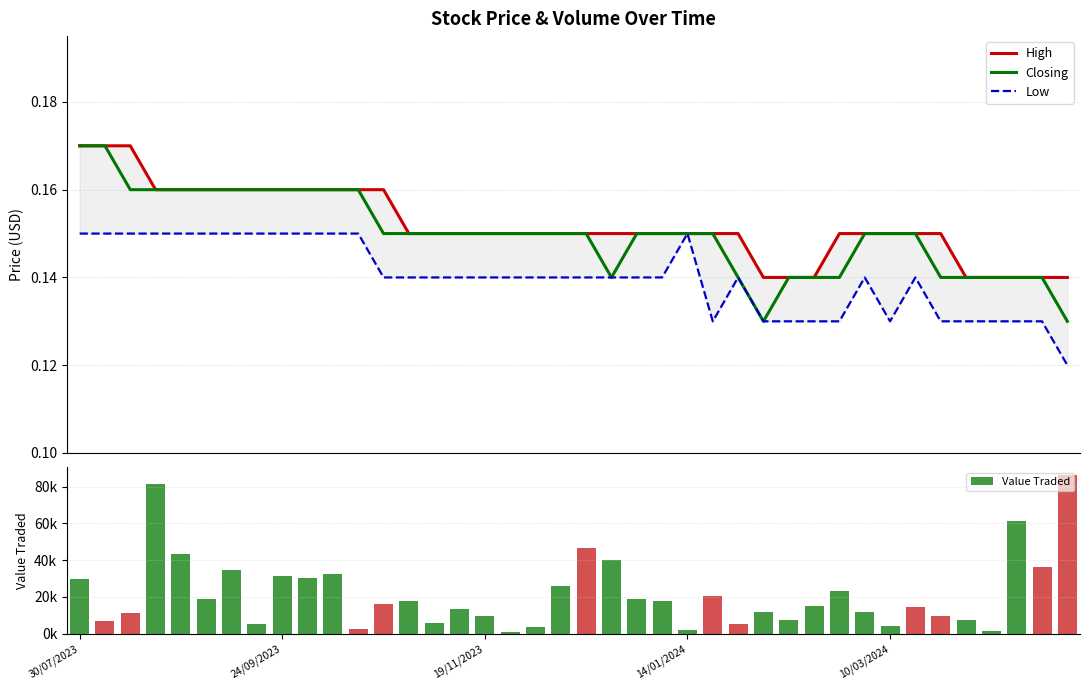

Between 36 and 13, which is larger?

13